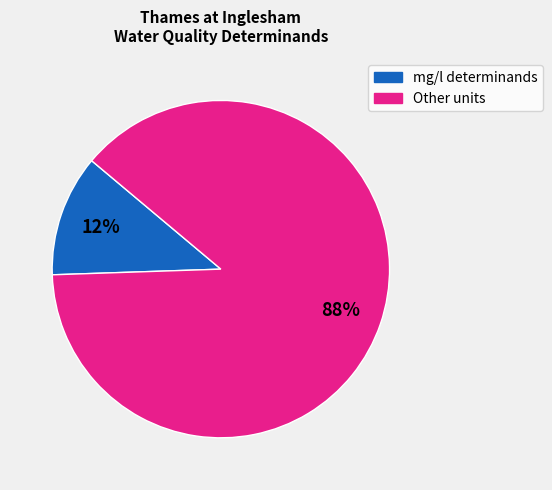

Which has a higher value, Other units or mg/l determinands?

Other units